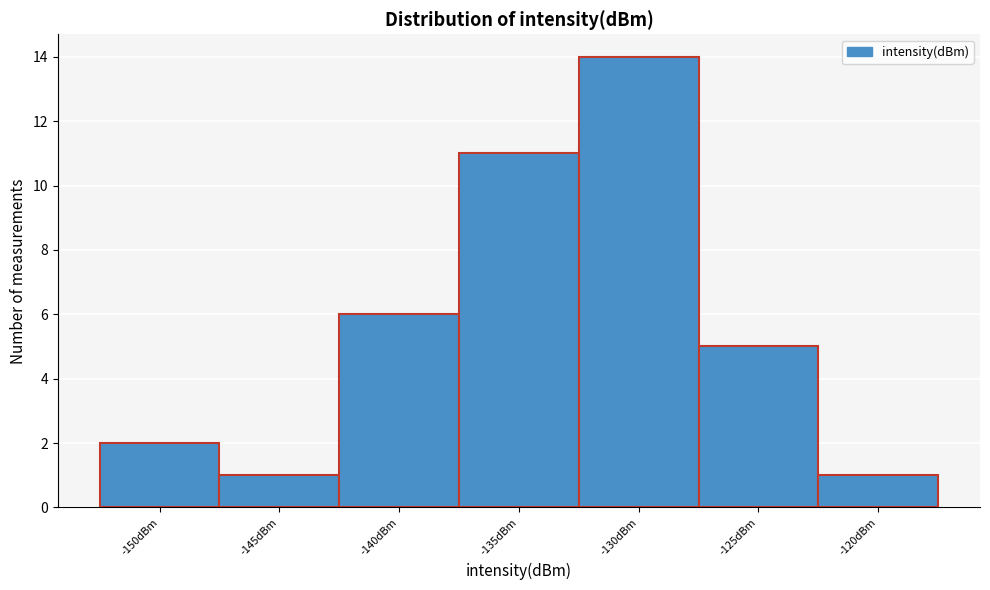

Reading left to right, transcribe all the data shown in this chart.

-150dBm=2	-145dBm=1	-140dBm=6	-135dBm=11	-130dBm=14	-125dBm=5	-120dBm=1